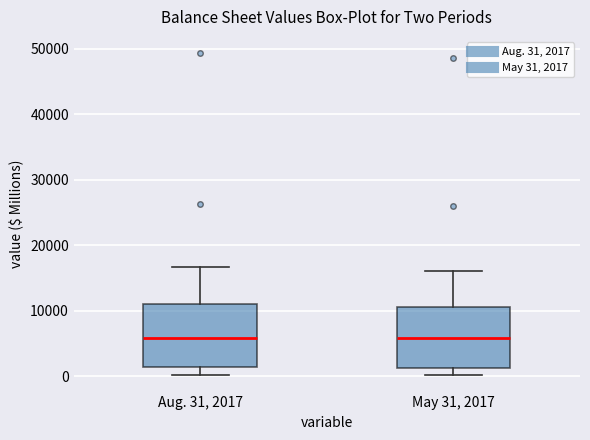

Reading left to right, read every box against the y-axis: the position of its median line, the range the box covers, and the ends of its whiskers. The values are not printed on the chart, so give them approximately, as read against the axis.

Aug. 31, 2017: median 6000, box 1000 to 11000, whiskers 0 to 17000
May 31, 2017: median 6000, box 1000 to 11000, whiskers 0 to 16000